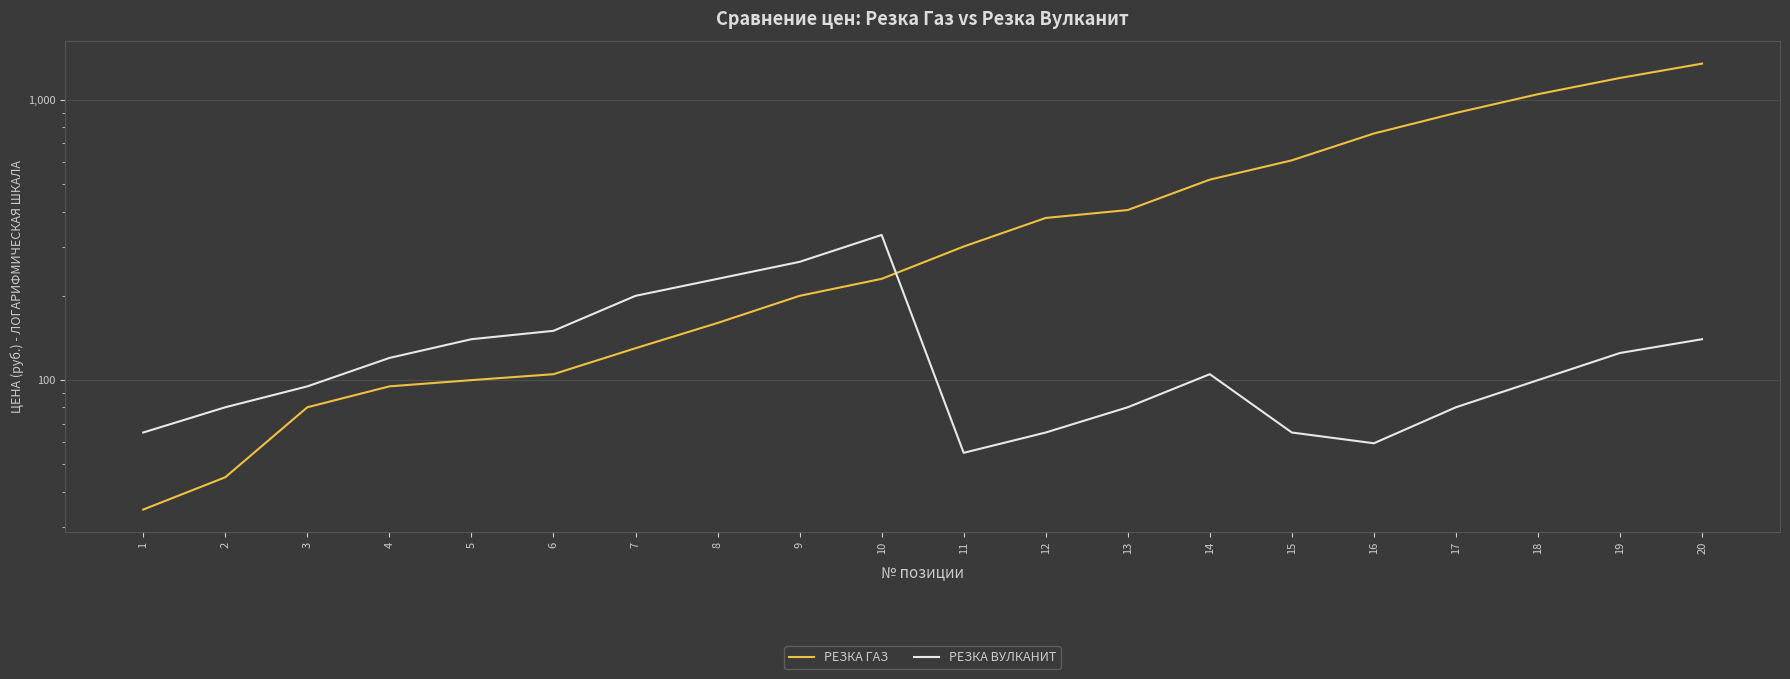

How many values in the РЕЗКА ВУЛКАНИТ series exceed 105?

9